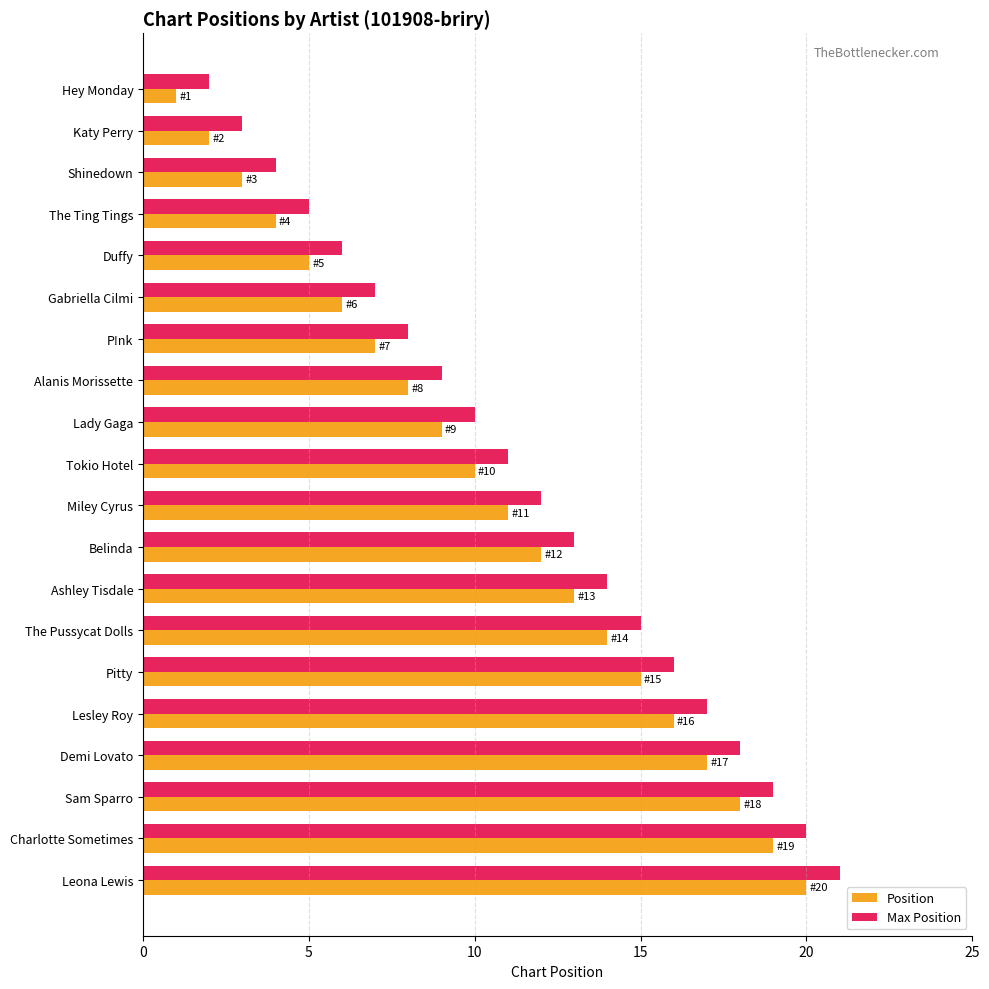

The value of Position at Duffy is 5. True or false?

True